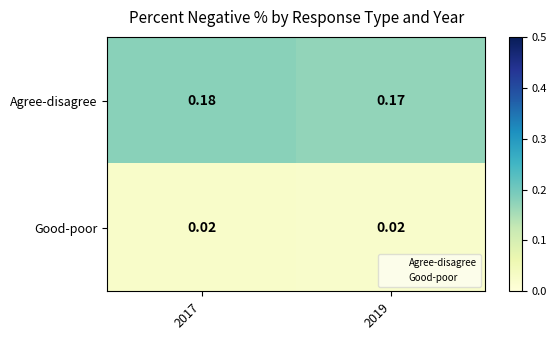

Which series changed the most between 2017 and 2019?

Agree-disagree